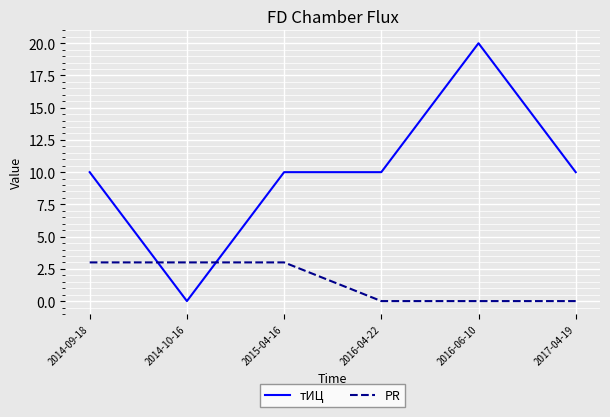

What is the difference between the тИЦ values at 2016-06-10 and 2016-04-22?

10